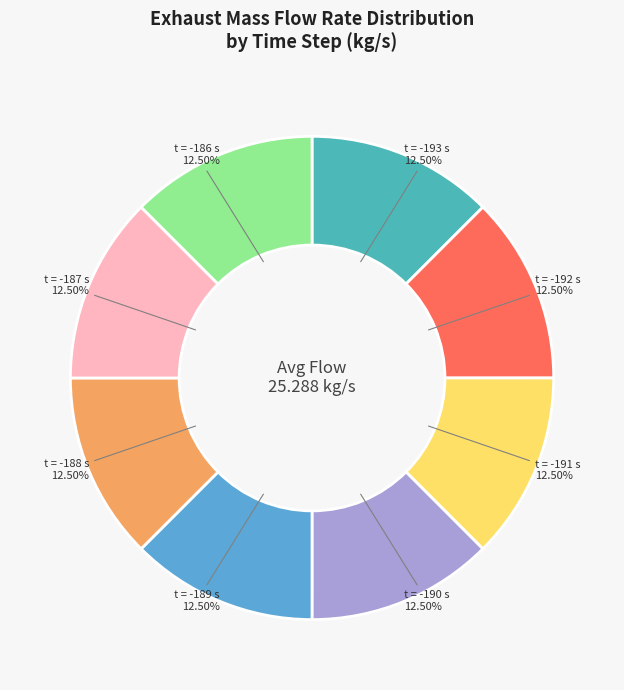

What is the ratio of the value at t = -186 s to the value at t = -187 s?

1.0